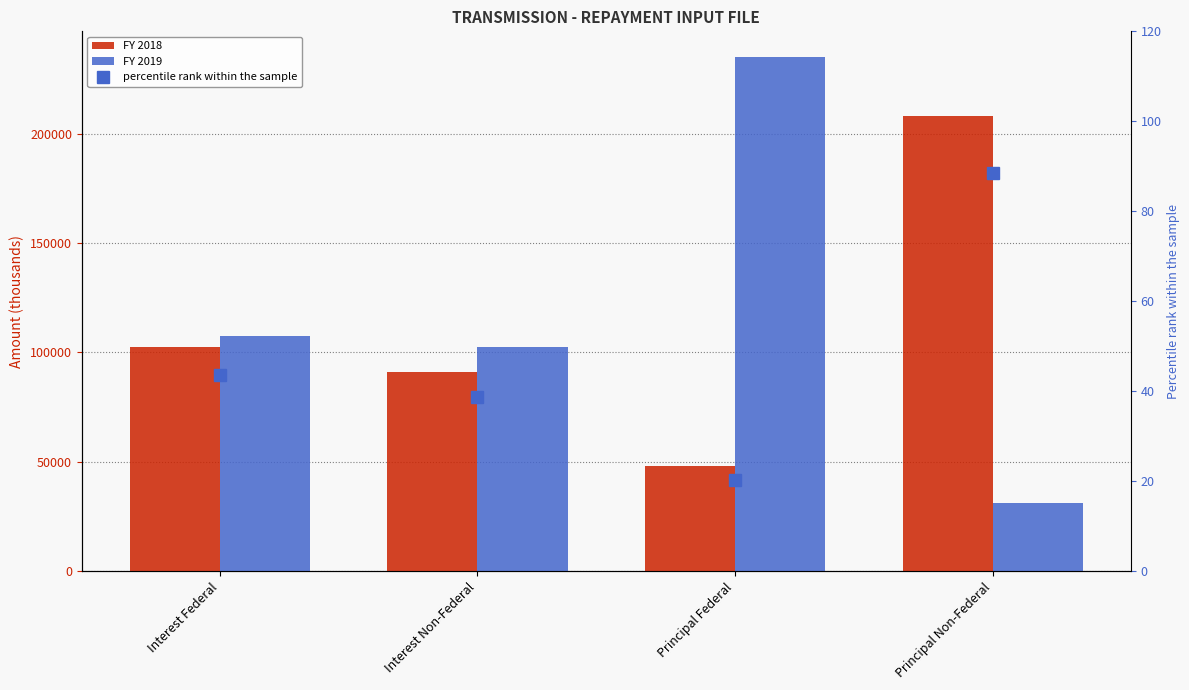

Which series has the largest range (max minus min)?

FY 2019